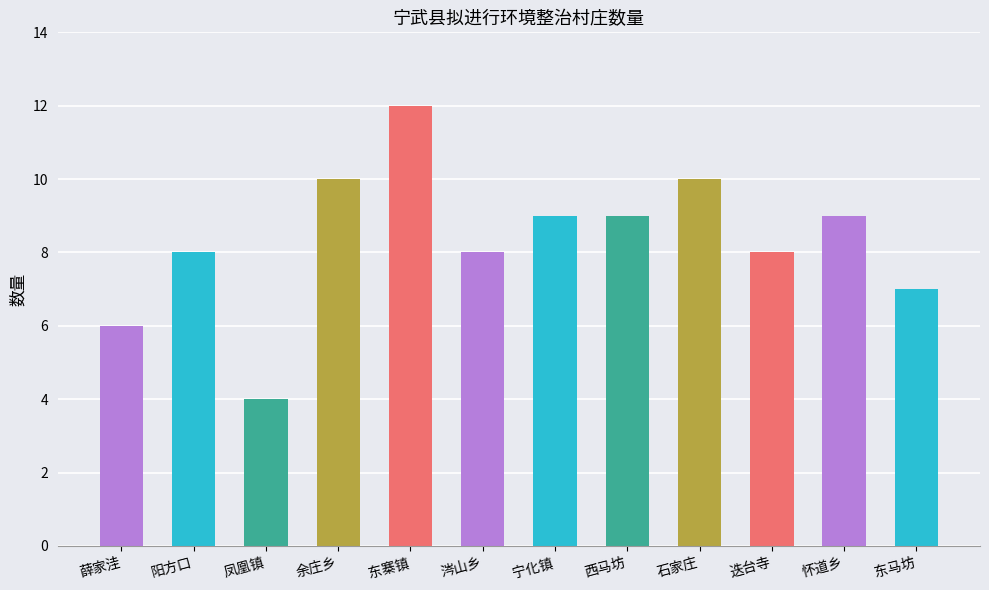

What value does the data have at 余庄乡?

10